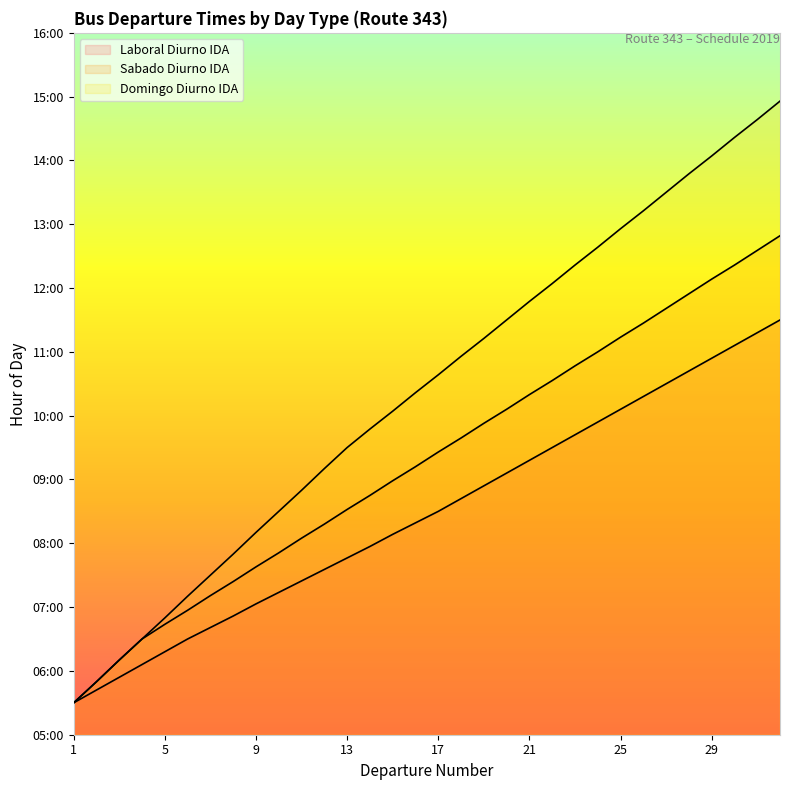

Does the chart have visible grid lines?

No